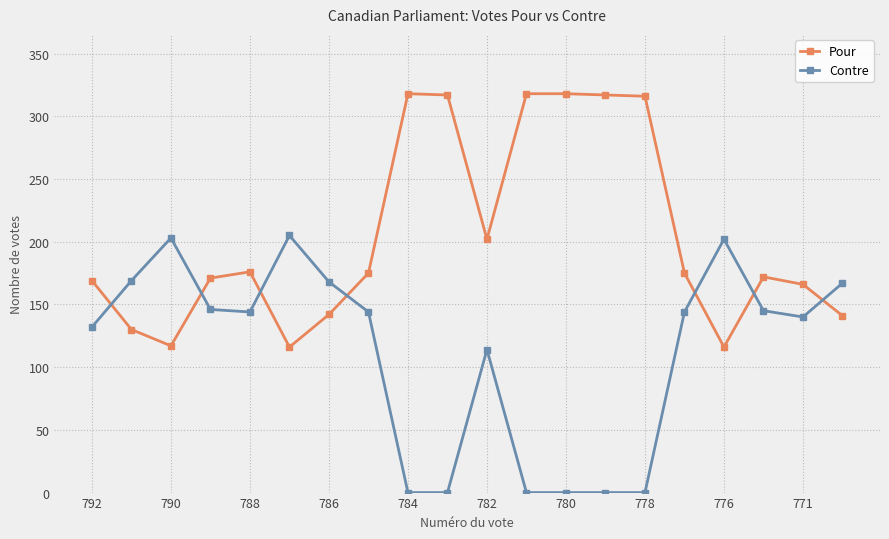

How many lines are shown in the chart?

2